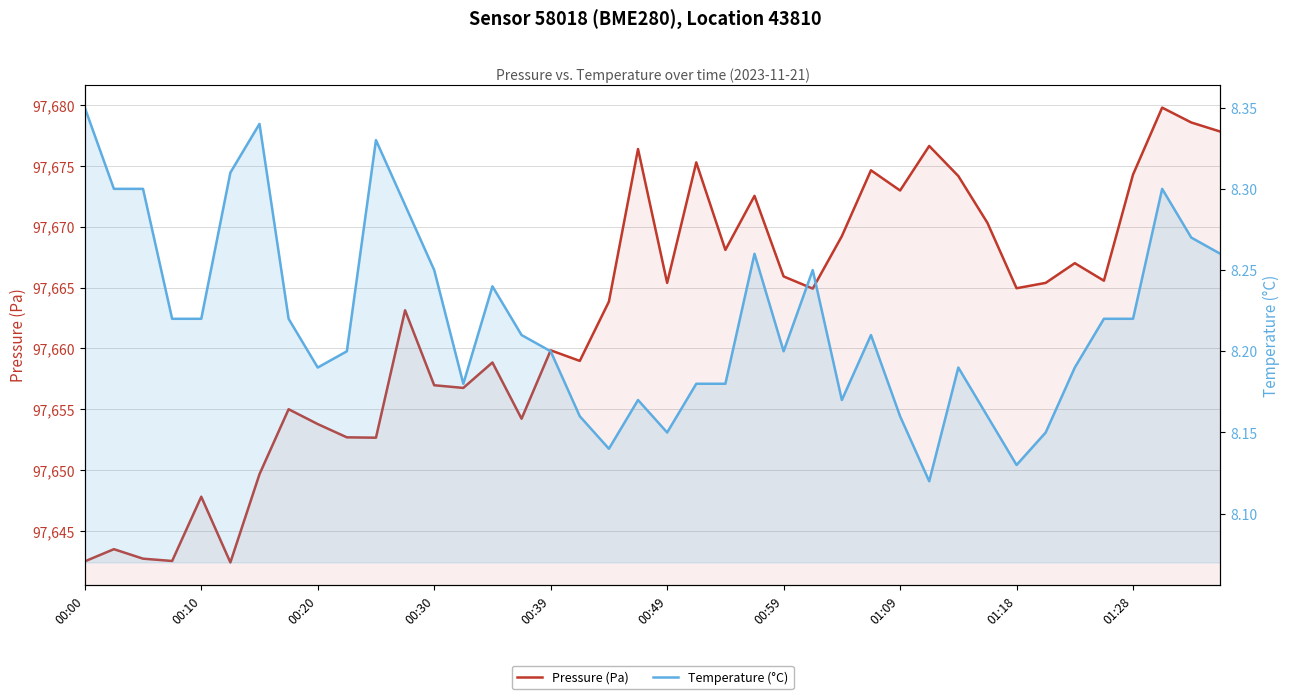

What is the total value across all series at 11?

97671.4